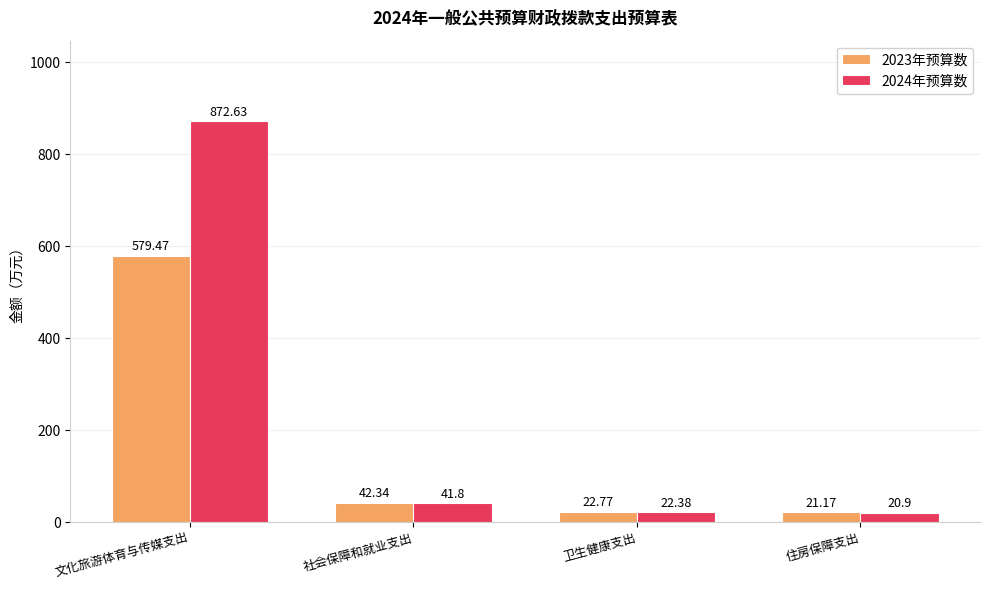

Reading left to right, transcribe all the data shown in this chart.

2023年预算数: 579.5	42.3	22.8	21.2
2024年预算数: 872.6	41.8	22.4	20.9